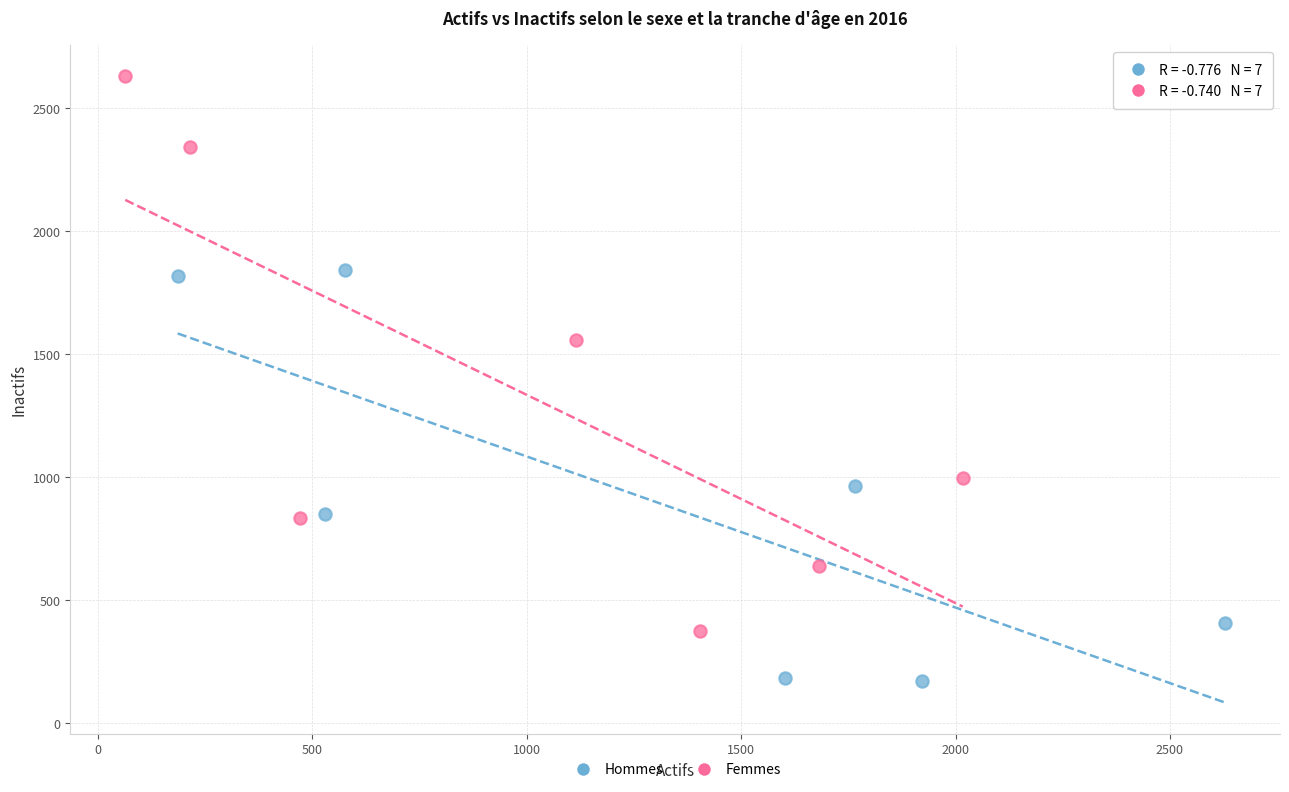

Which series reaches the minimum Y coordinate?

Hommes